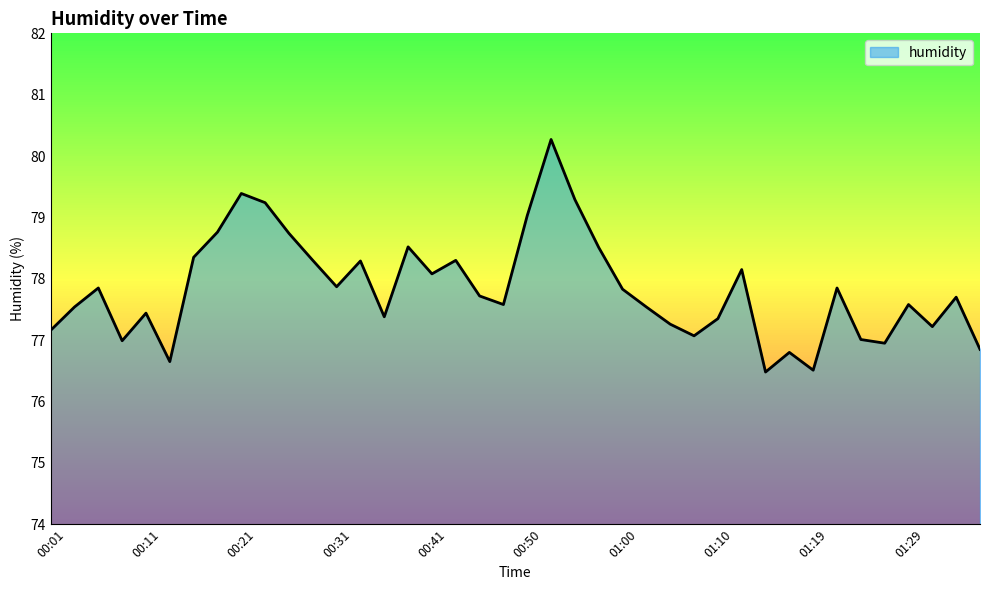

What is the greatest value displayed?

80.3